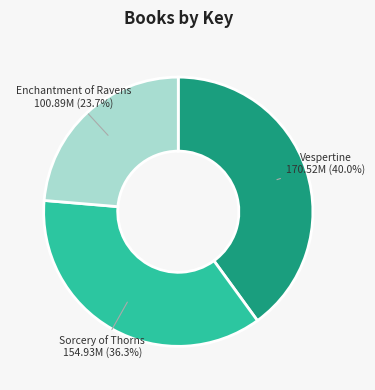

Is it true that Enchantment of Ravens is 18% of the pie?

False